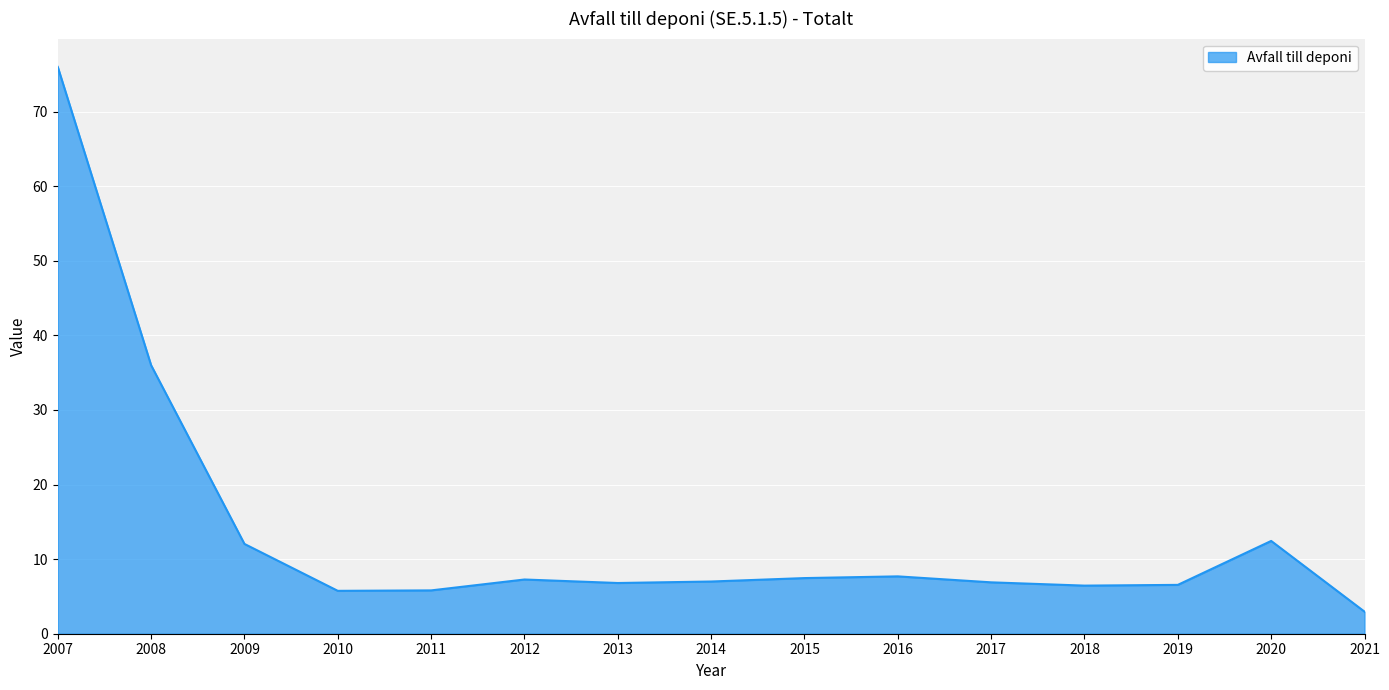

What is the change in value from 2011 to 2019?

+0.7